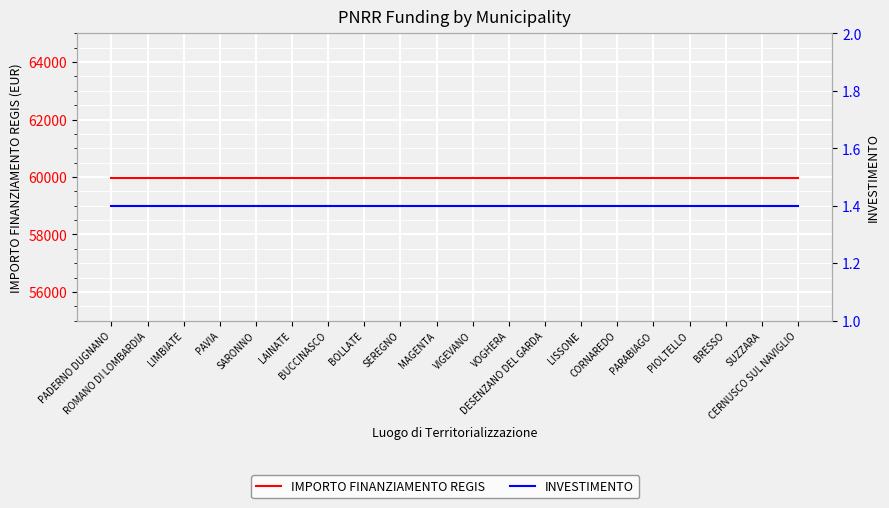

What is the label of the 20th point from the right?

PADERNO DUGNANO